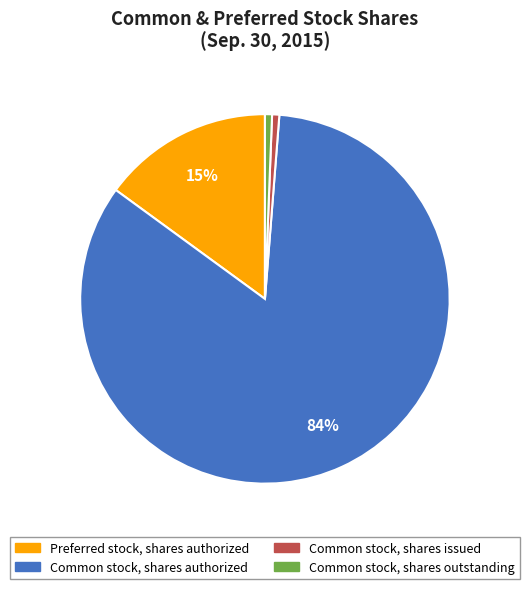

Count the number of slices in the pie.

4